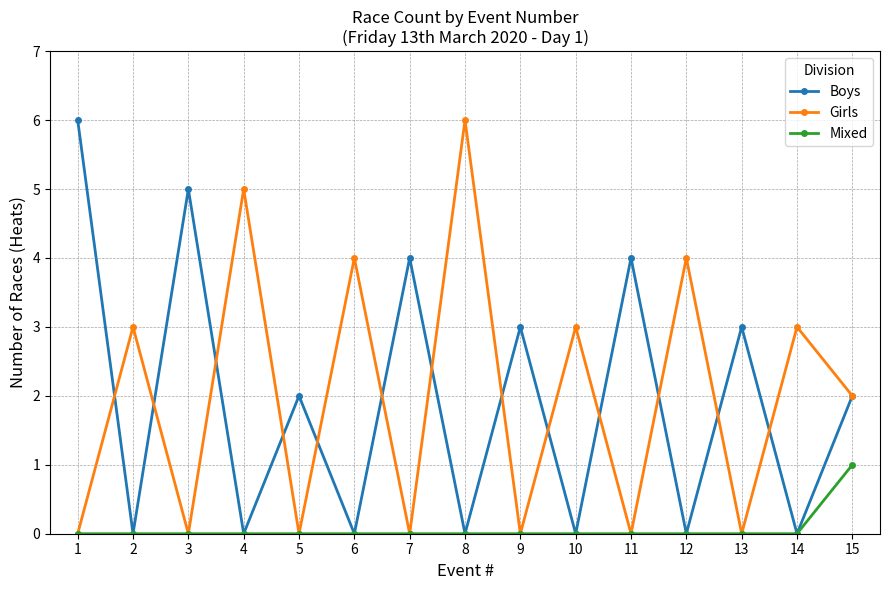

Is it true that Boys equals 2 at 1?

False